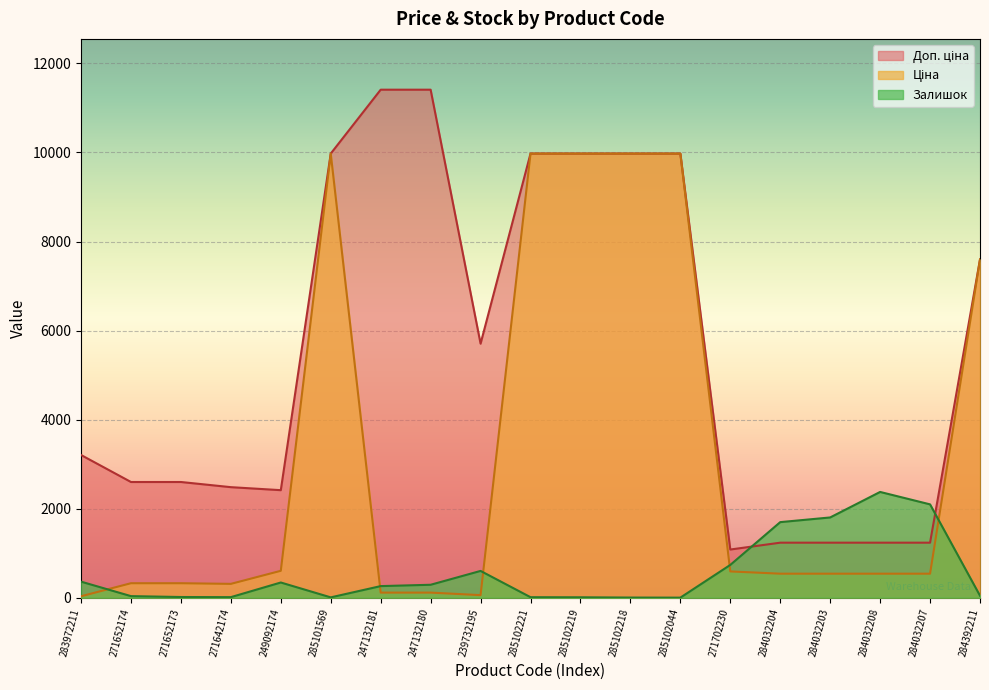

At which category is the sum across all series the highest?

285102221